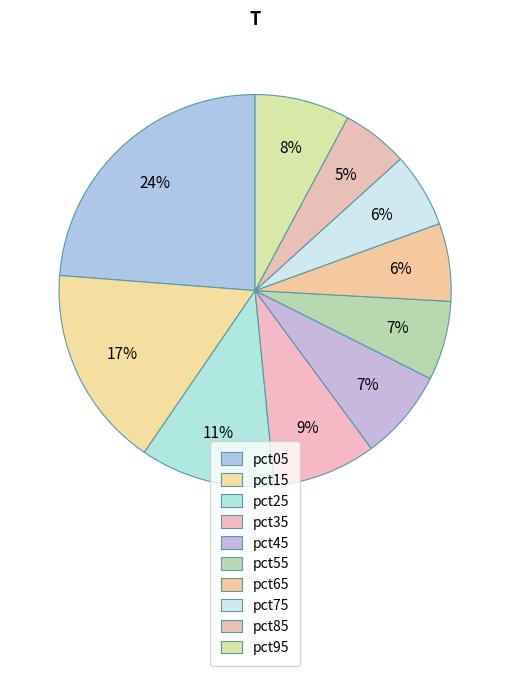

What is the change in value from pct15 to pct65?

-1.5